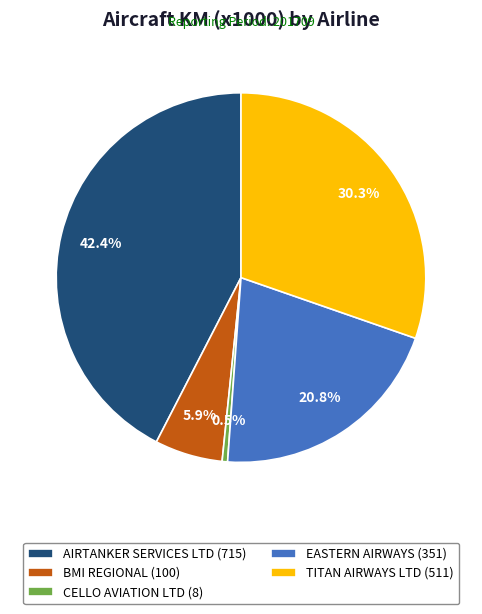

Which slice is the largest?

AIRTANKER SERVICES LTD